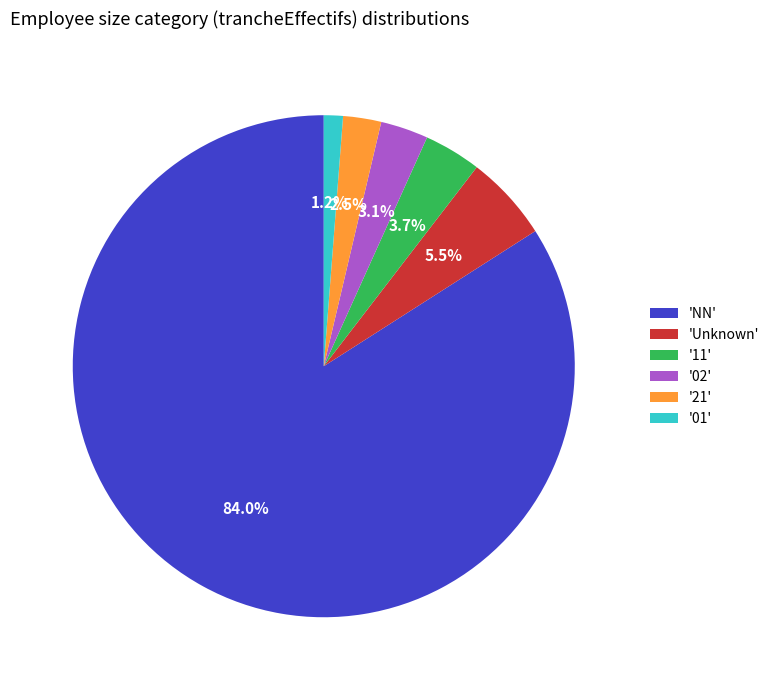

What percentage do '21' and 'NN' together represent?

86.5%